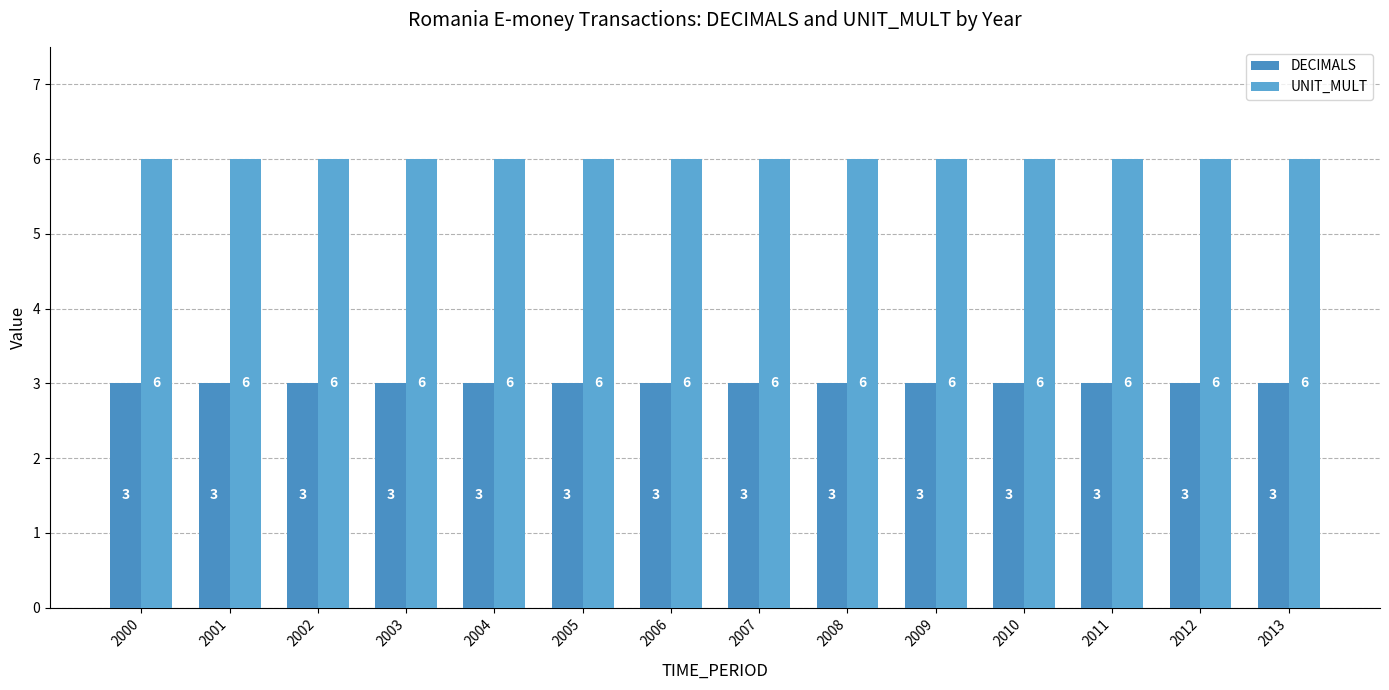

Rank the series by their average value, from lowest to highest.

DECIMALS, UNIT_MULT